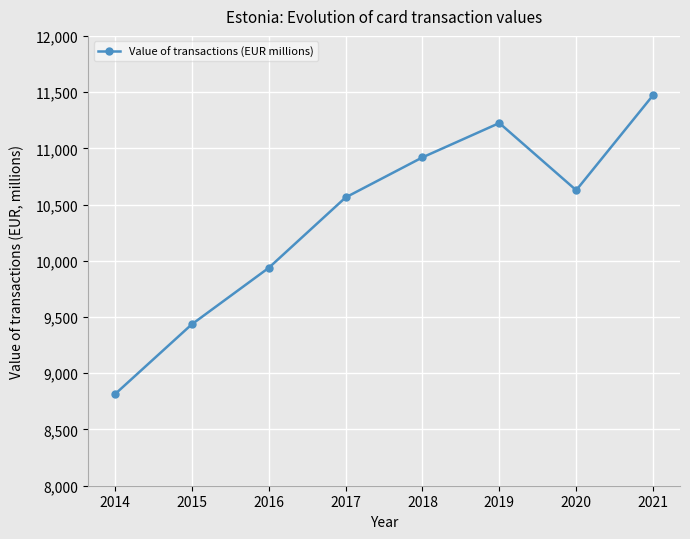

The value at 2016 is 9936.9. True or false?

True